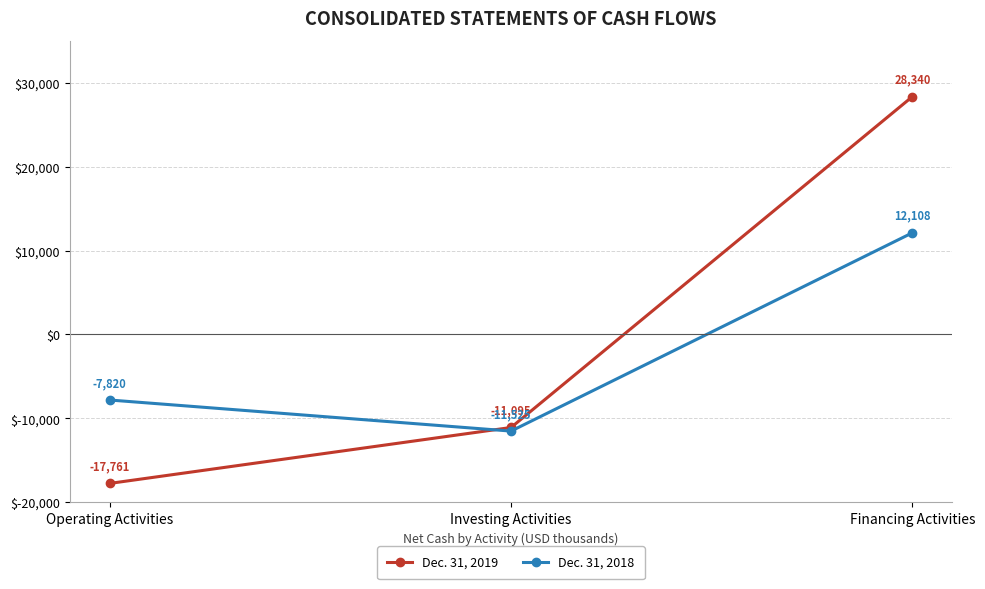

What is the value of the Dec. 31, 2018 point at the 3rd from the left?

12108